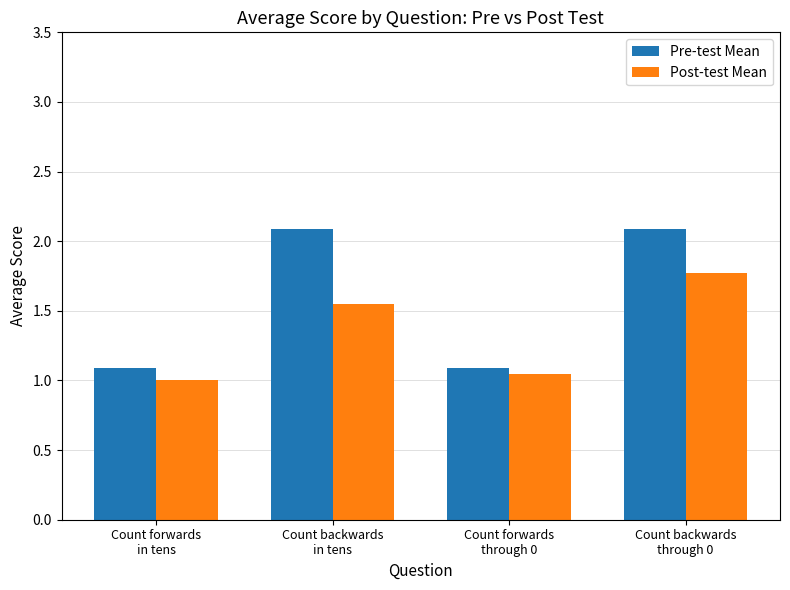

What is the approximate value of Post-test Mean at Count backwards
through 0?

1.8